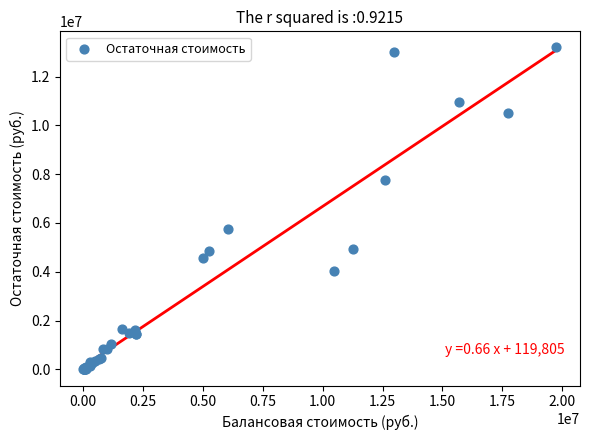

What Y value in the scatter plot is closest to 6596680?

5758276.0